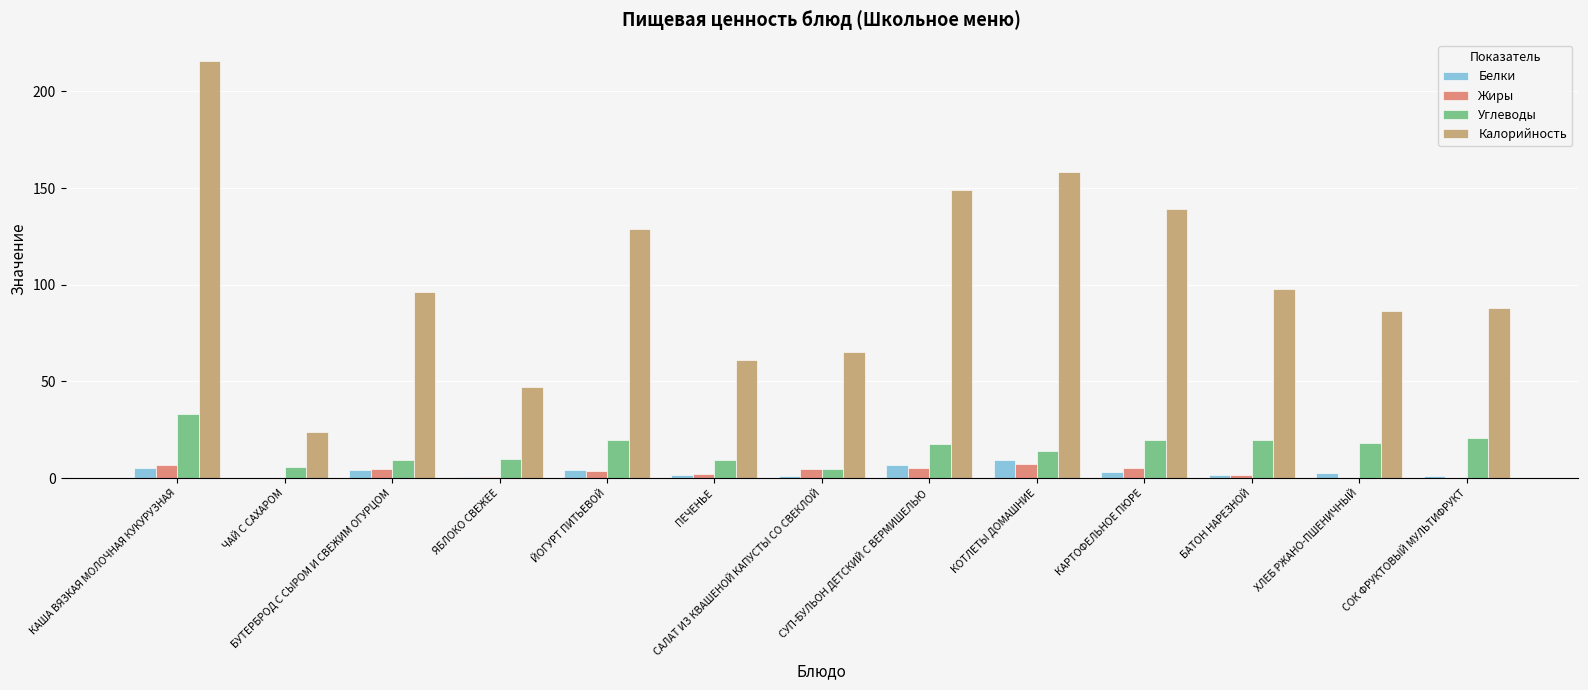

Is it true that Калорийность equals 158.2 at КОТЛЕТЫ ДОМАШНИЕ?

True